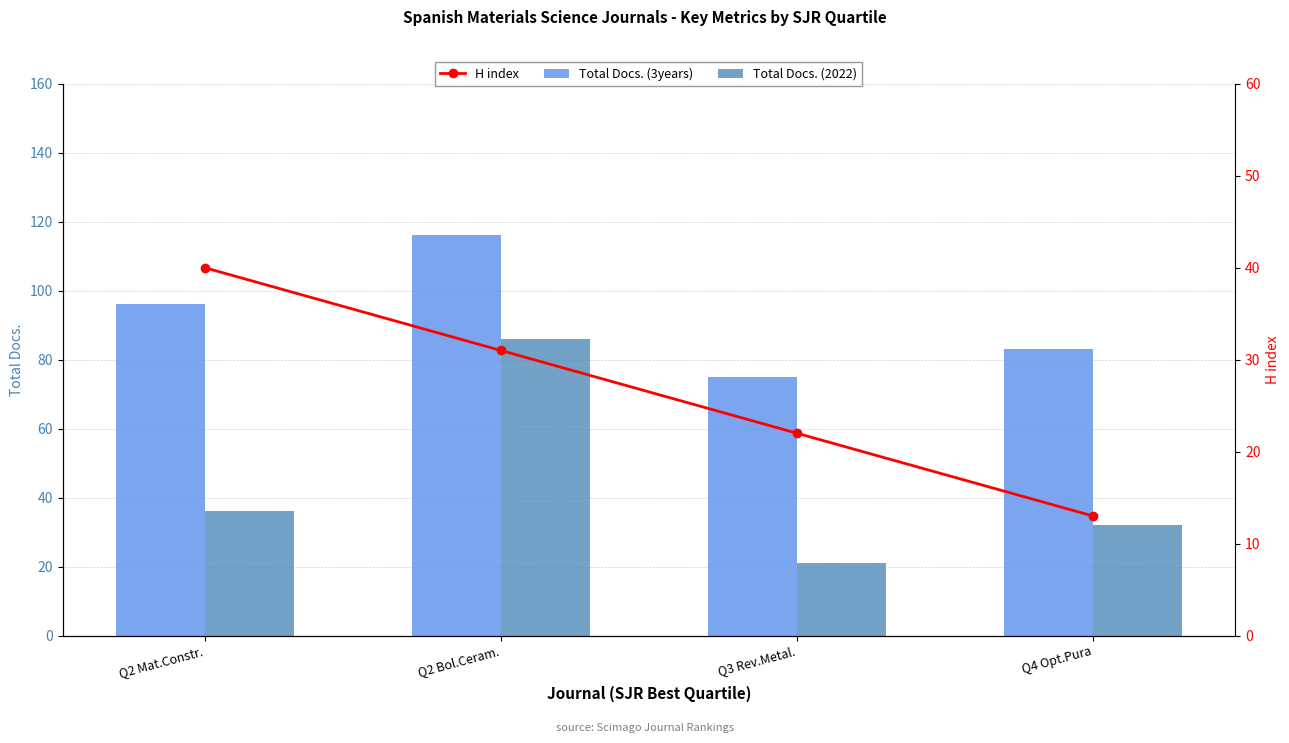

What is the value of the H index bar at the 1st from the left?

40